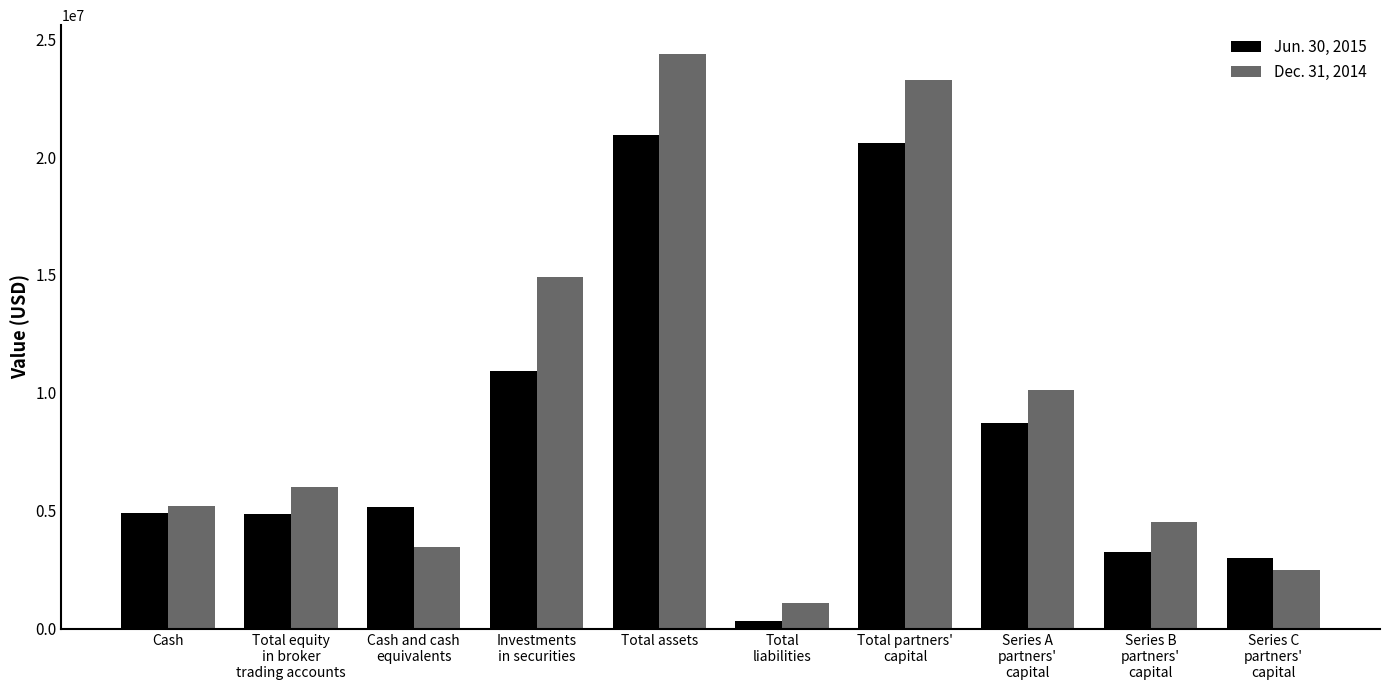

How many data points in Dec. 31, 2014 are less than 5991563?

5